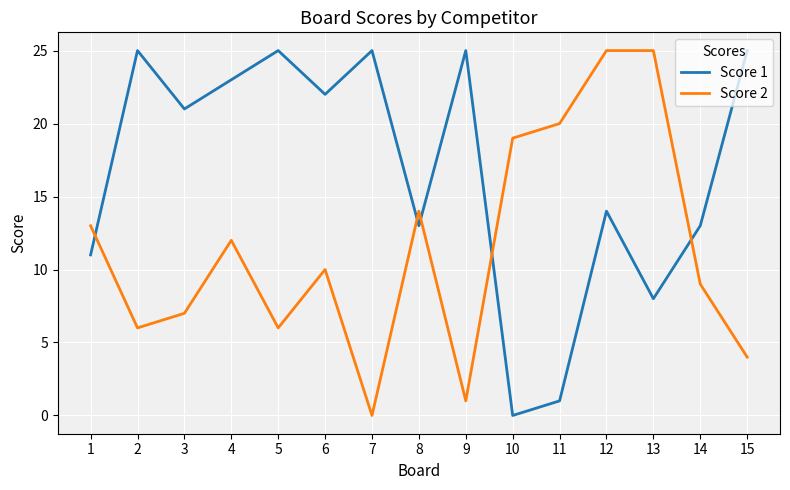

What is the total value across all series at 14?

22